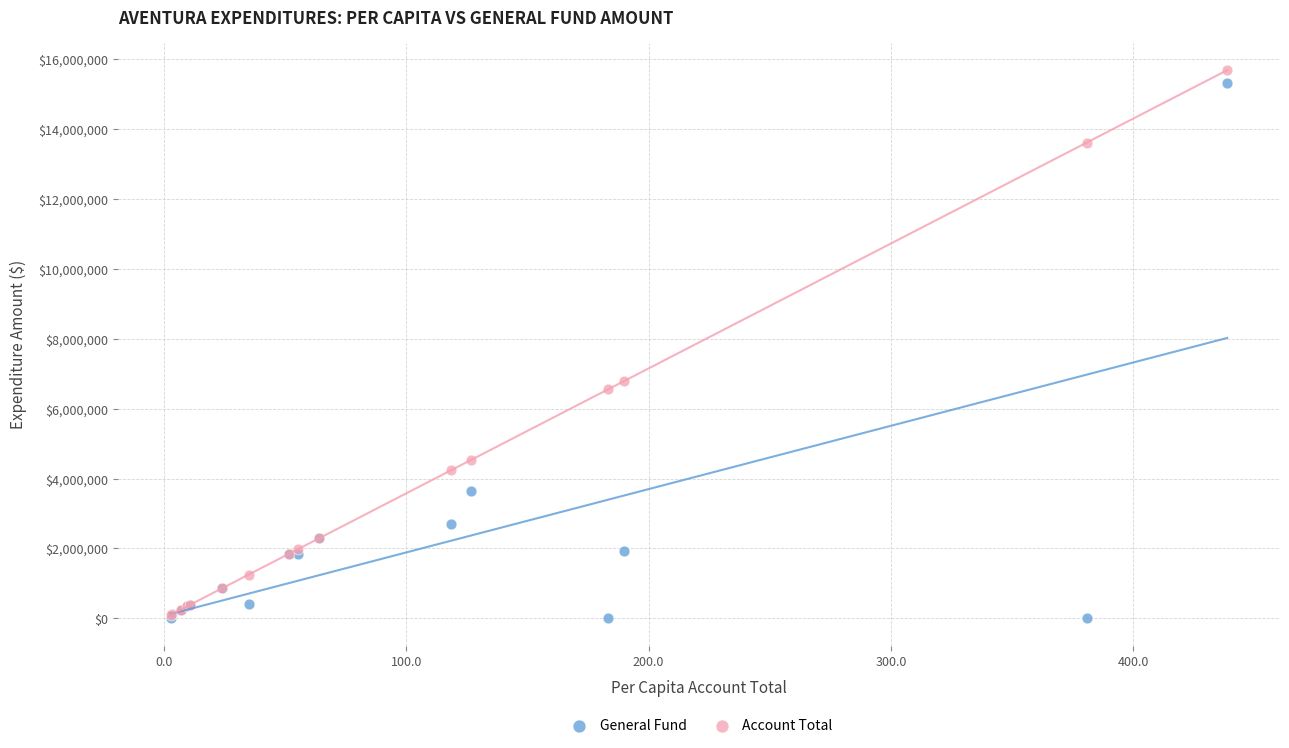

Across all series, what Y value is closest to 7845041?

6794122